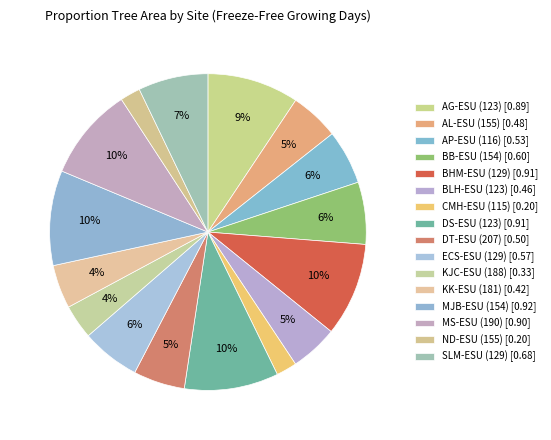

Rank the categories by value from highest to lowest.

MJB-ESU (154), DS-ESU (123), BHM-ESU (129), MS-ESU (190), AG-ESU (123), SLM-ESU (129), BB-ESU (154), ECS-ESU (129), AP-ESU (116), DT-ESU (207), AL-ESU (155), BLH-ESU (123), KK-ESU (181), KJC-ESU (188), CMH-ESU (115), ND-ESU (155)